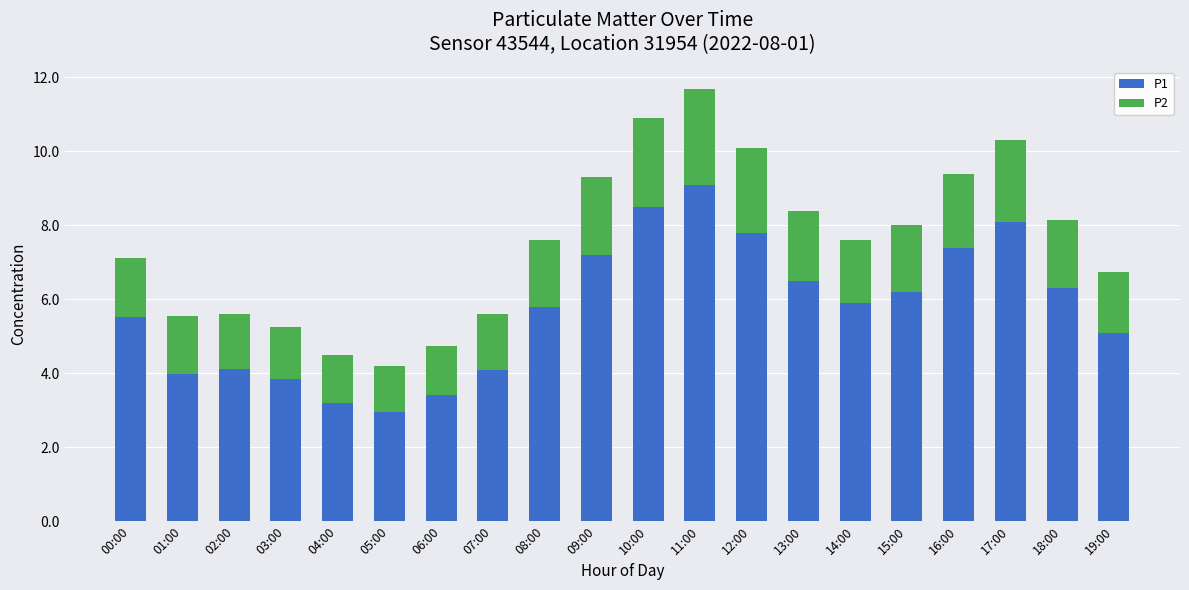

What is the average value of the P1 series?

5.8